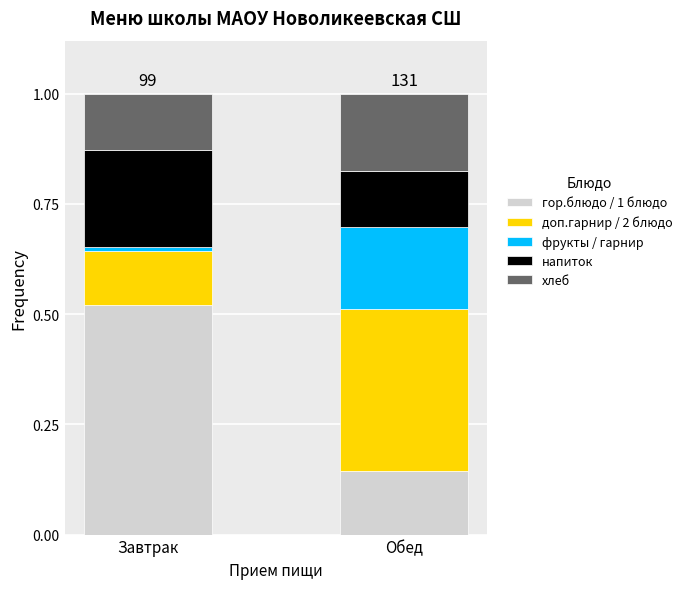

The value of гор.блюдо / 1 блюдо at Обед is 0.2. True or false?

False